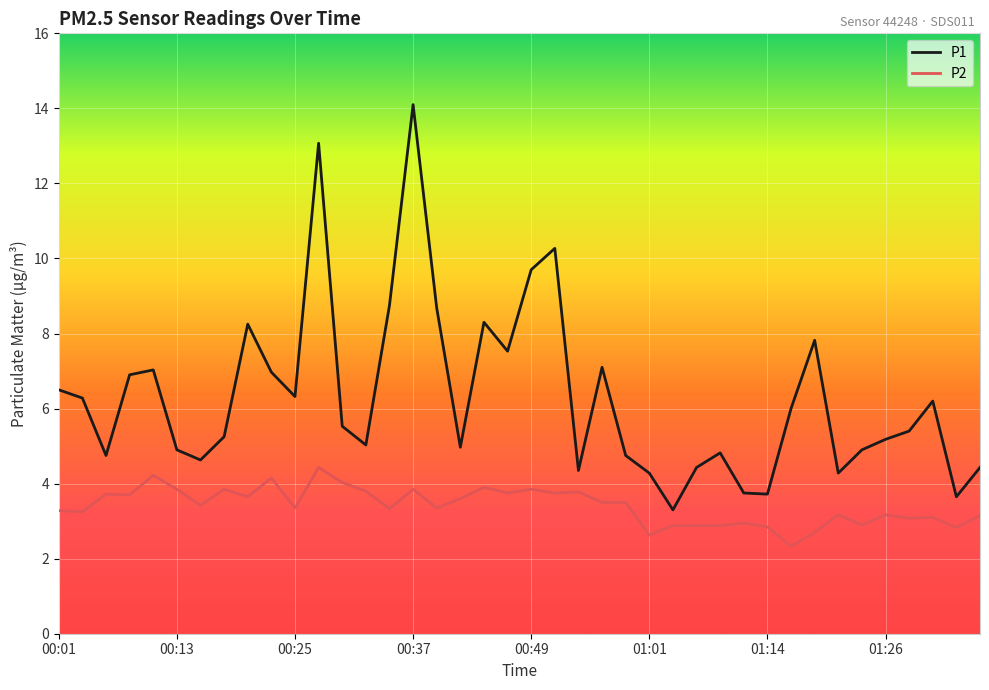

What is the minimum value shown in the chart?

2.3